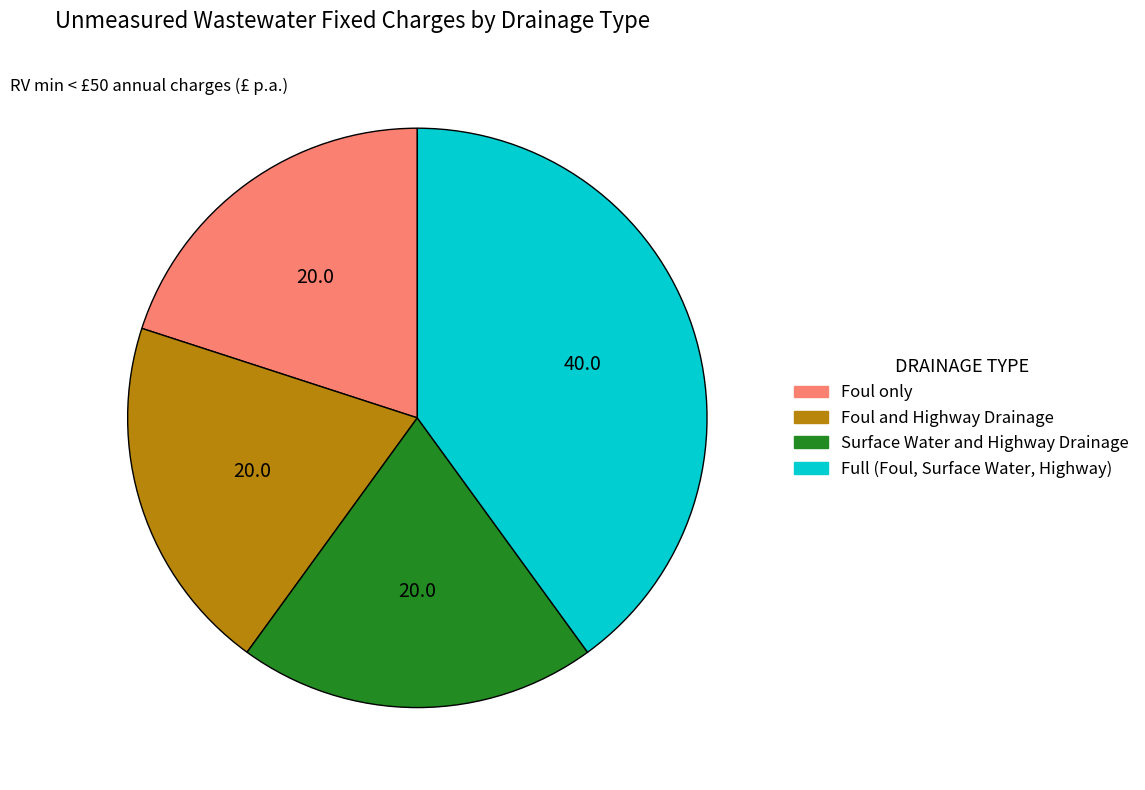

Is there a majority slice in this chart?

No